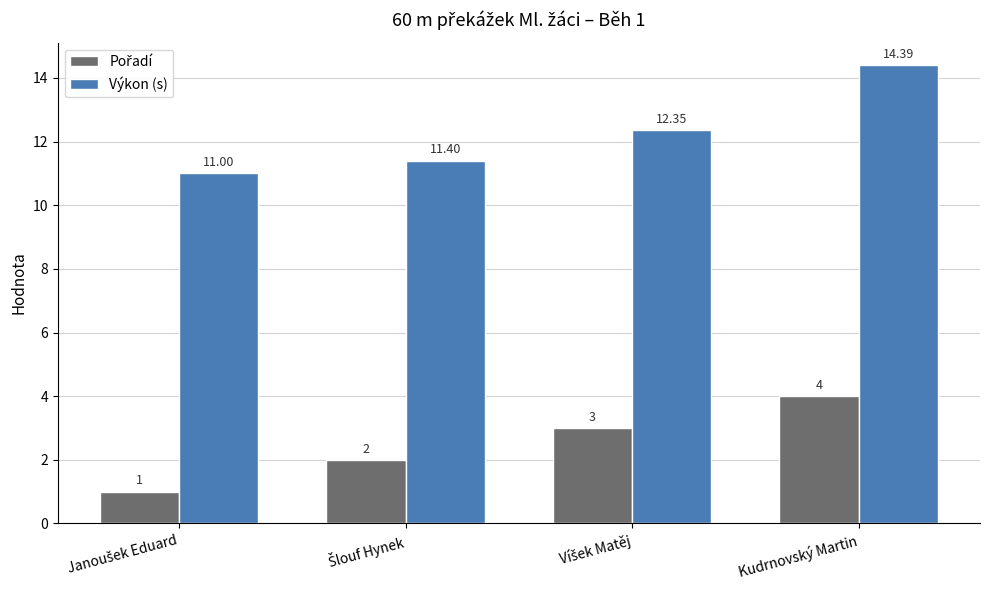

What is the smallest value displayed?

1.0